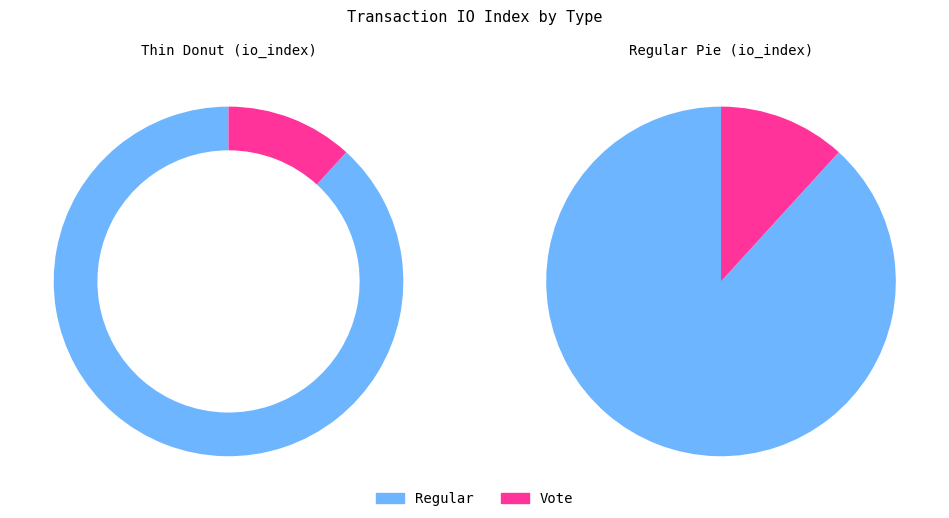

How many slices are in this pie chart?

2